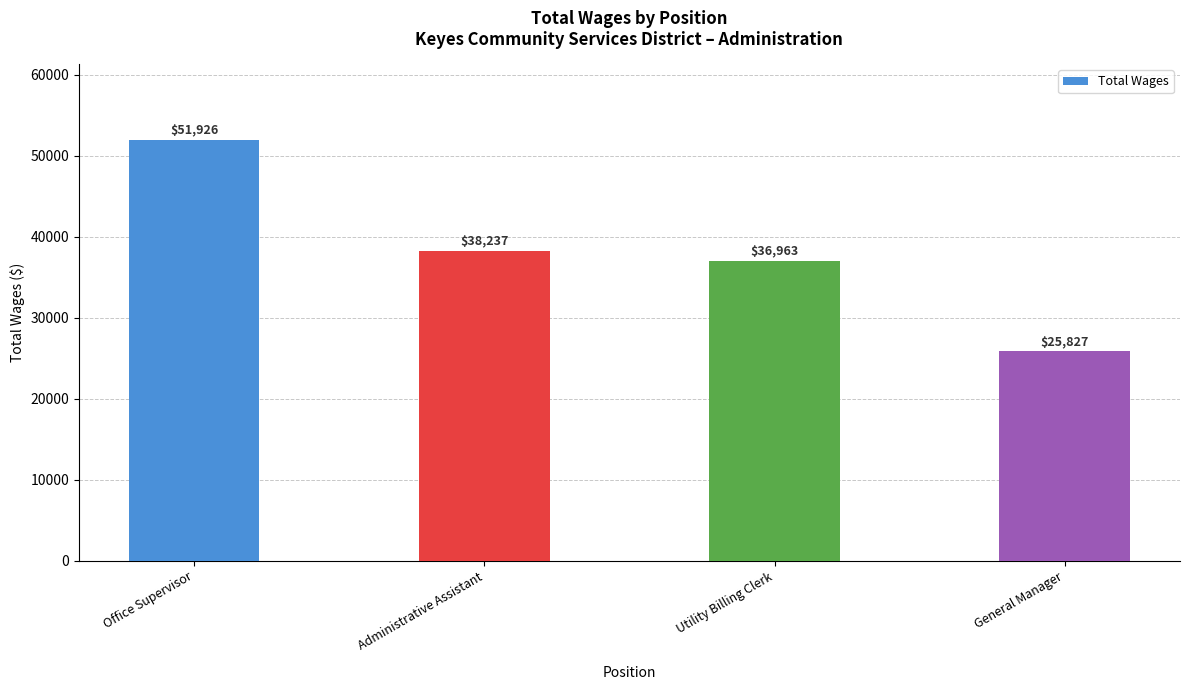

Reading left to right, extract all data points from this chart.

51926	38237	36963	25827